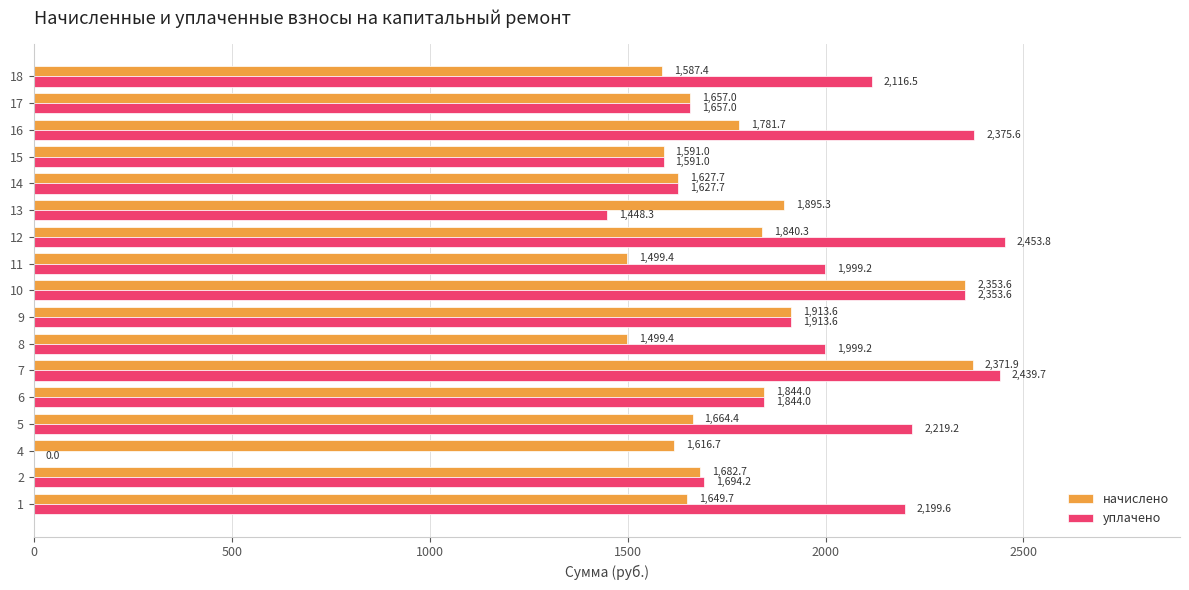

What are all the series names shown in the legend?

начислено, уплачено